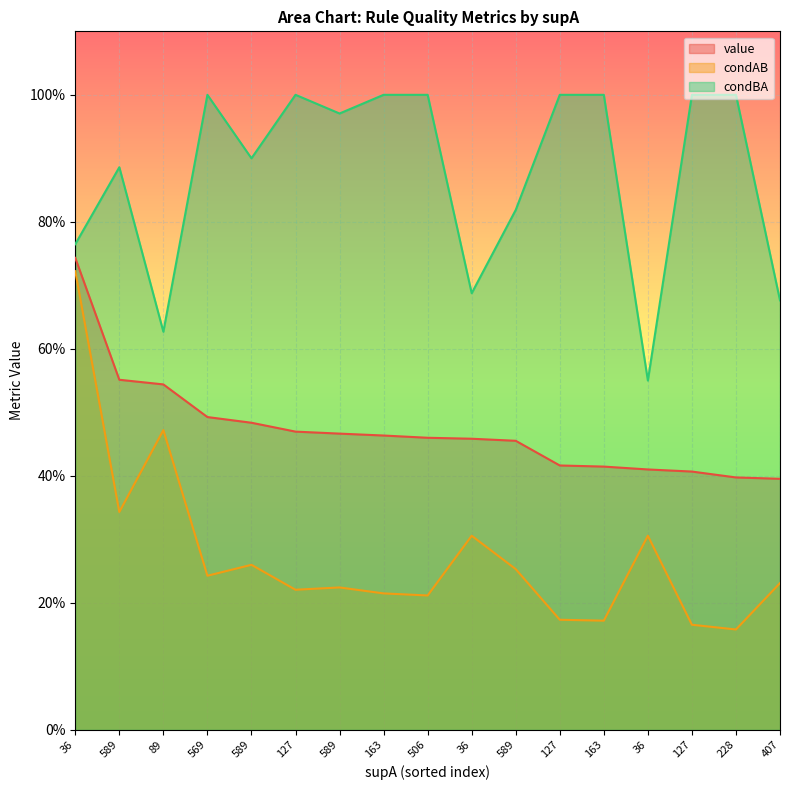

What is the approximate value of value at 589?

0.5